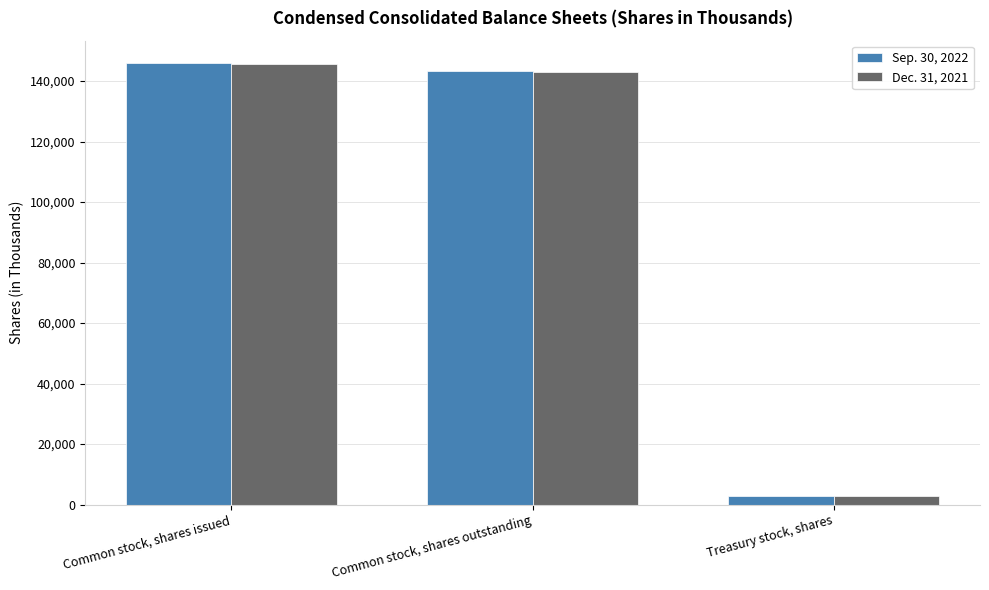

What is the value of the Sep. 30, 2022 bar at the 1st from the left?

146031